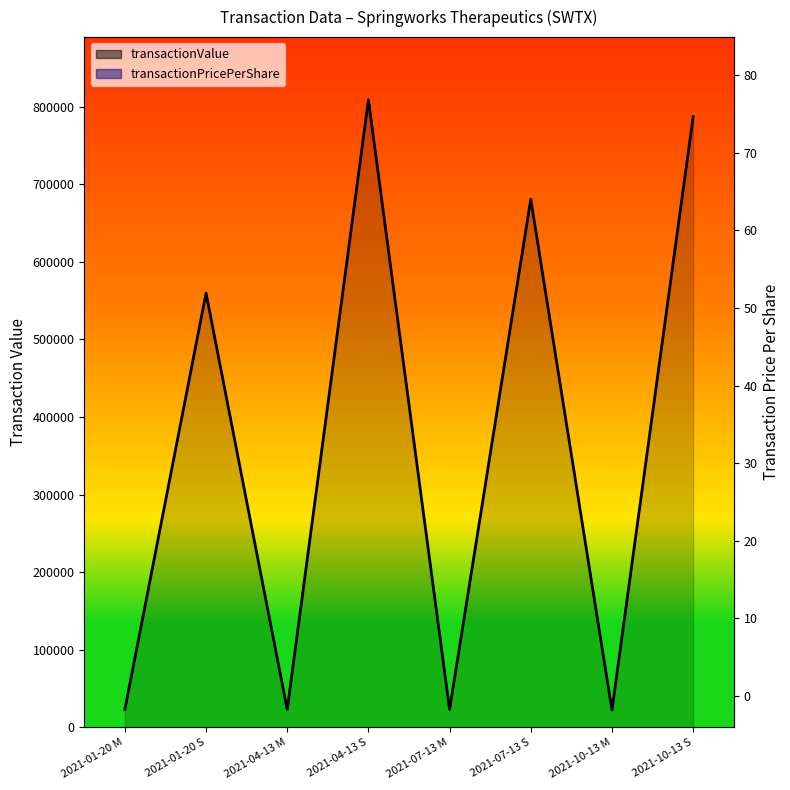

Count the number of data series in this chart.

2